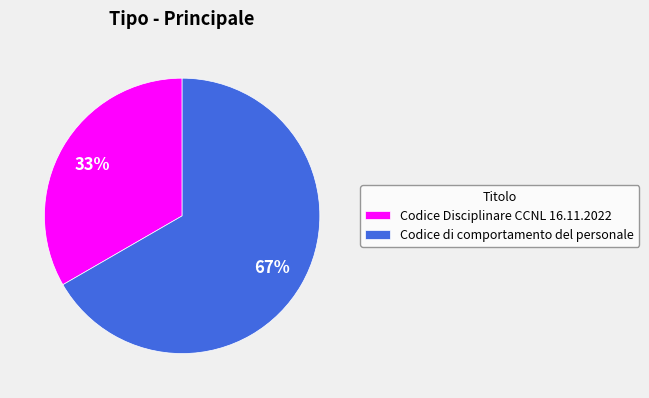

Which slice is the largest?

Codice di comportamento del personale